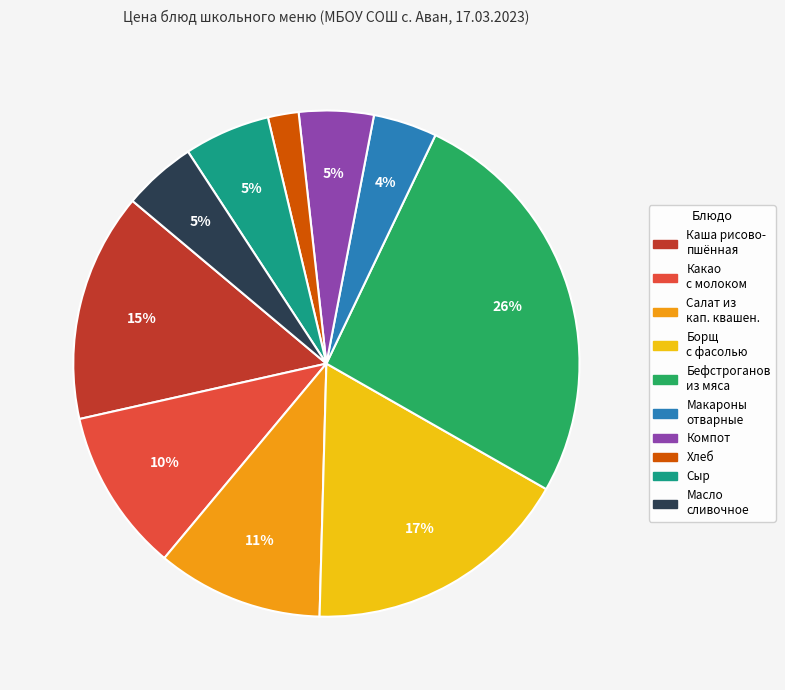

To the nearest percent, what is the difference between the largest and smallest slice percentages?

24%